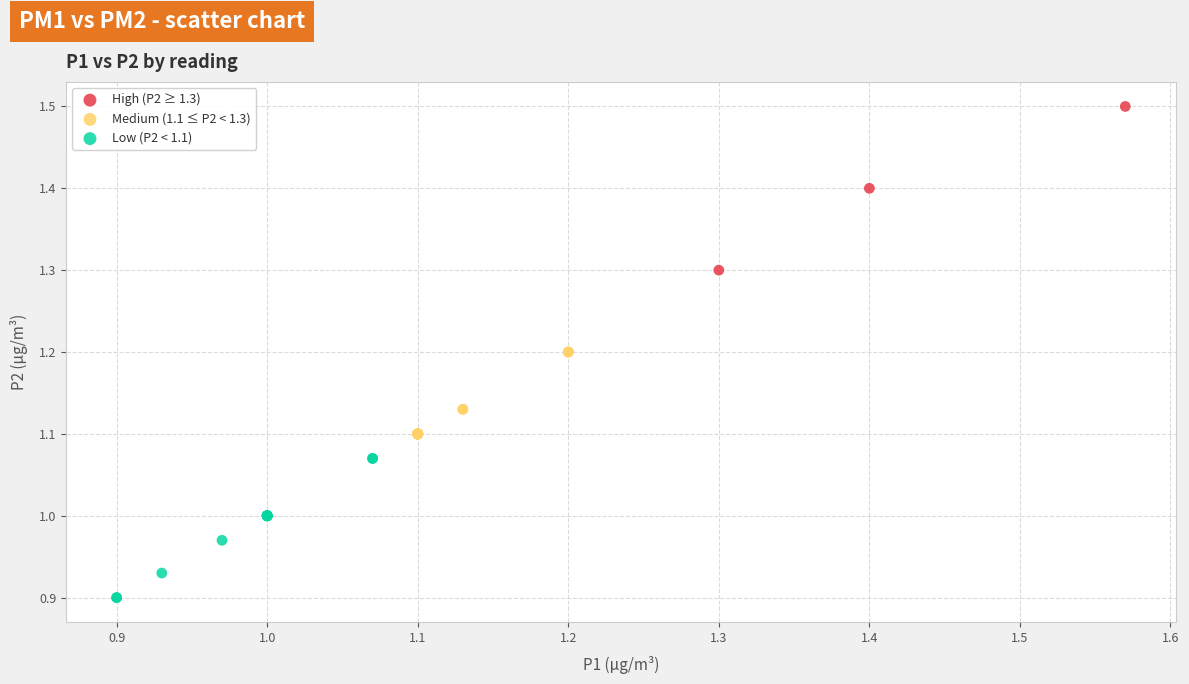

Which series contains the lowest Y value?

Low (P2 < 1.1)